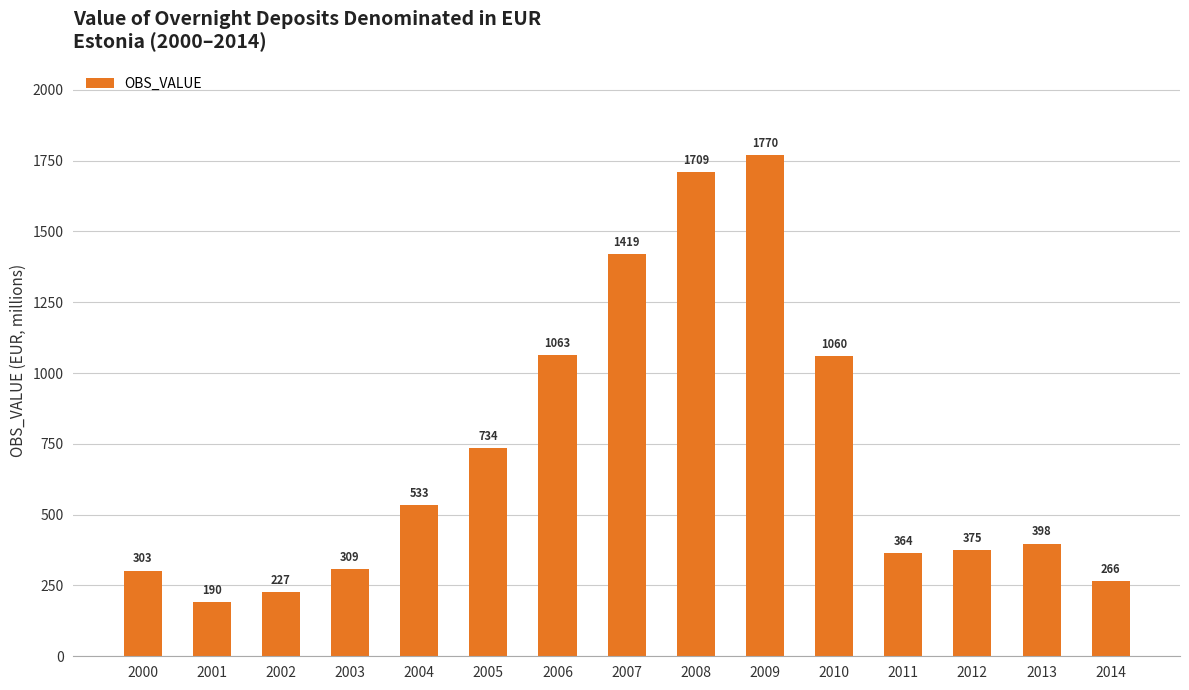

Which has a higher value, 2003 or 2012?

2012